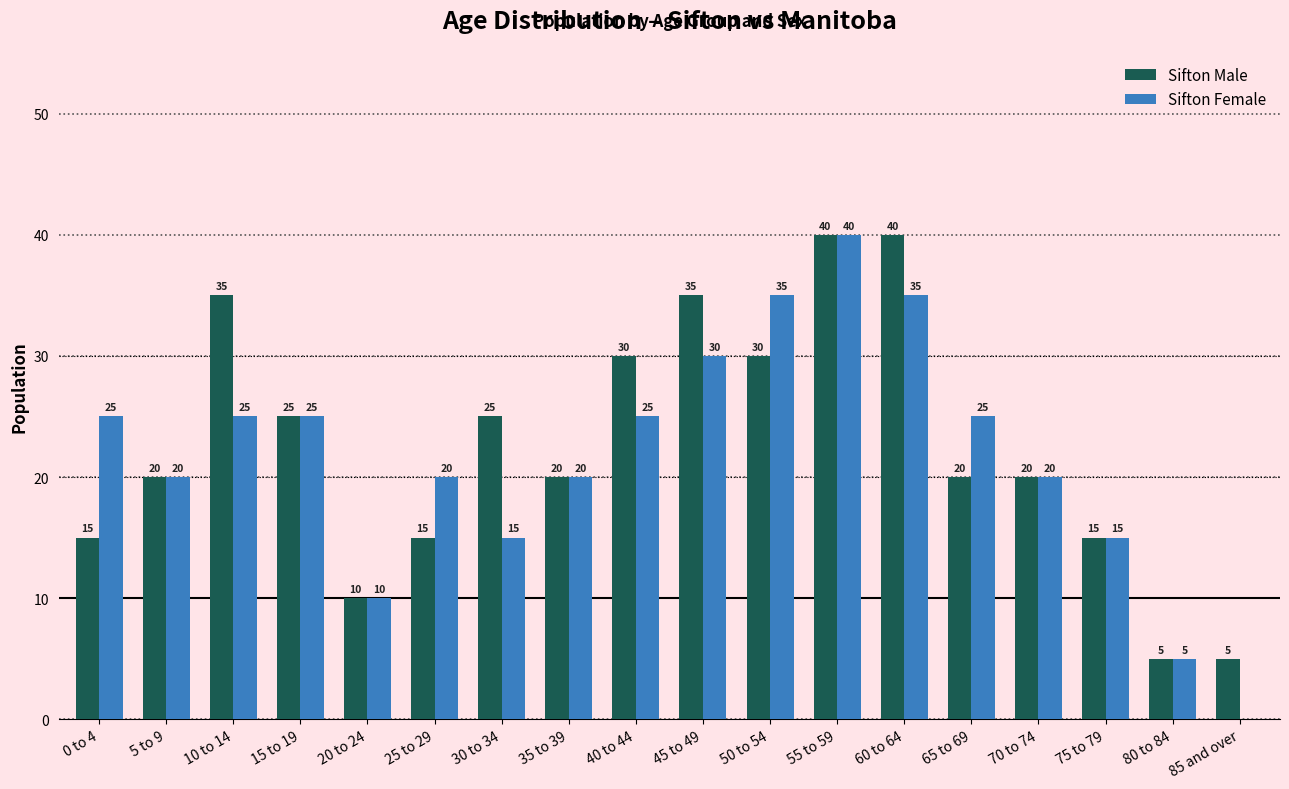

Which series has the largest total across all categories?

Sifton Male